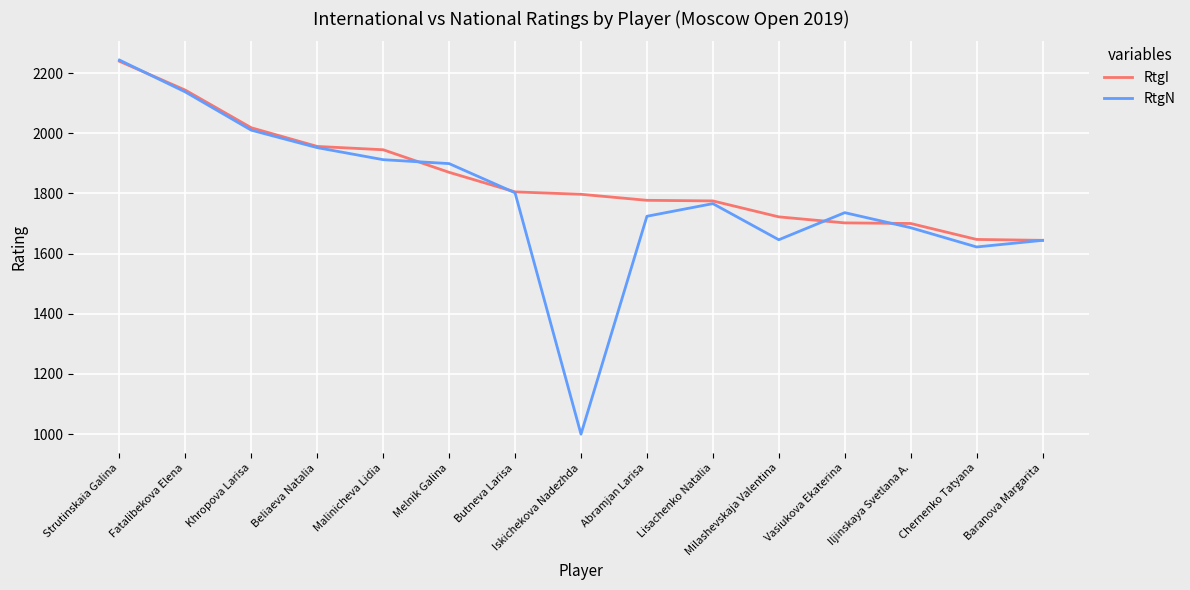

True or false: RtgI and RtgN cross at least once.

True